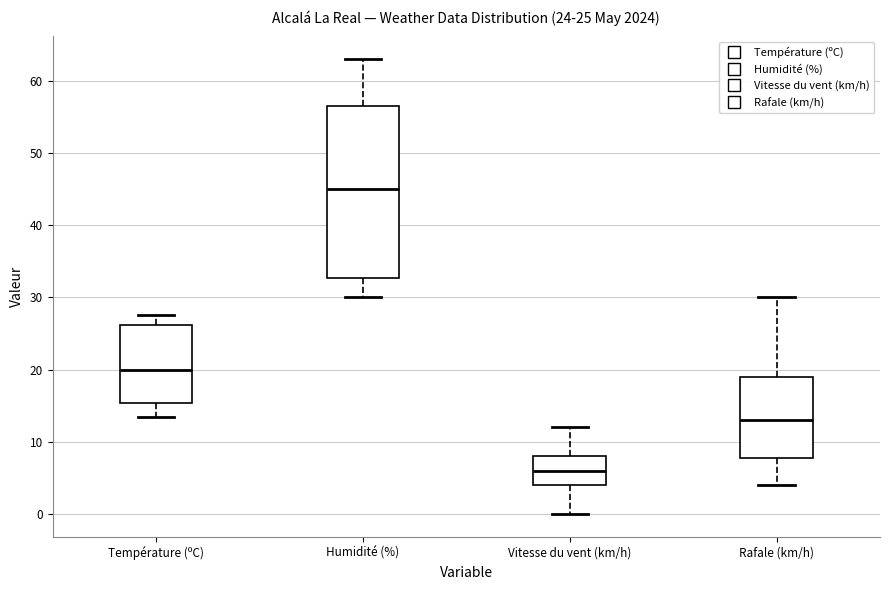

Which box has the lowest median line?

Vitesse du vent (km/h)